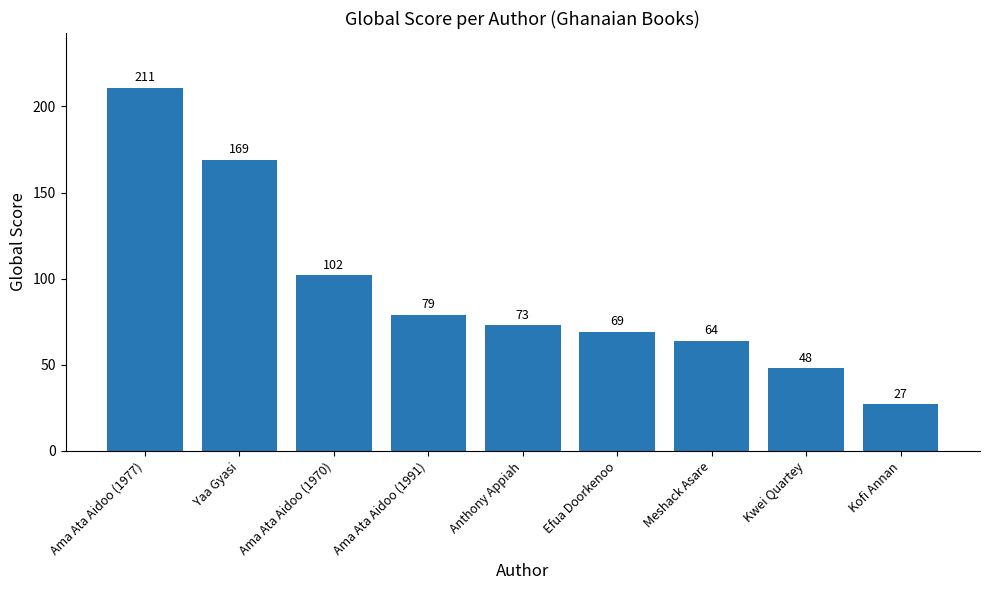

How many data points are less than 73?

4